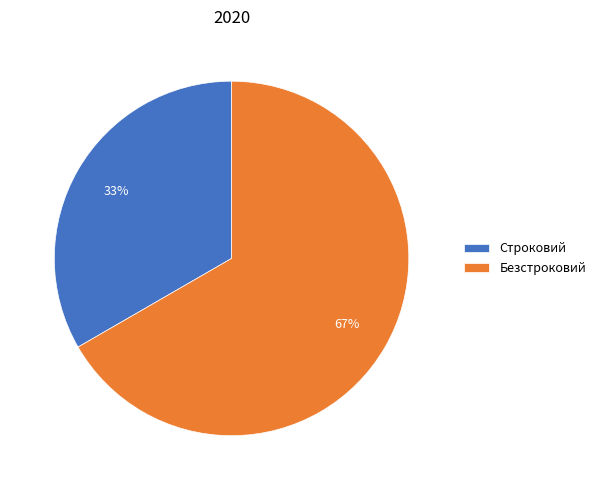

Which slice is the smallest?

Строковий